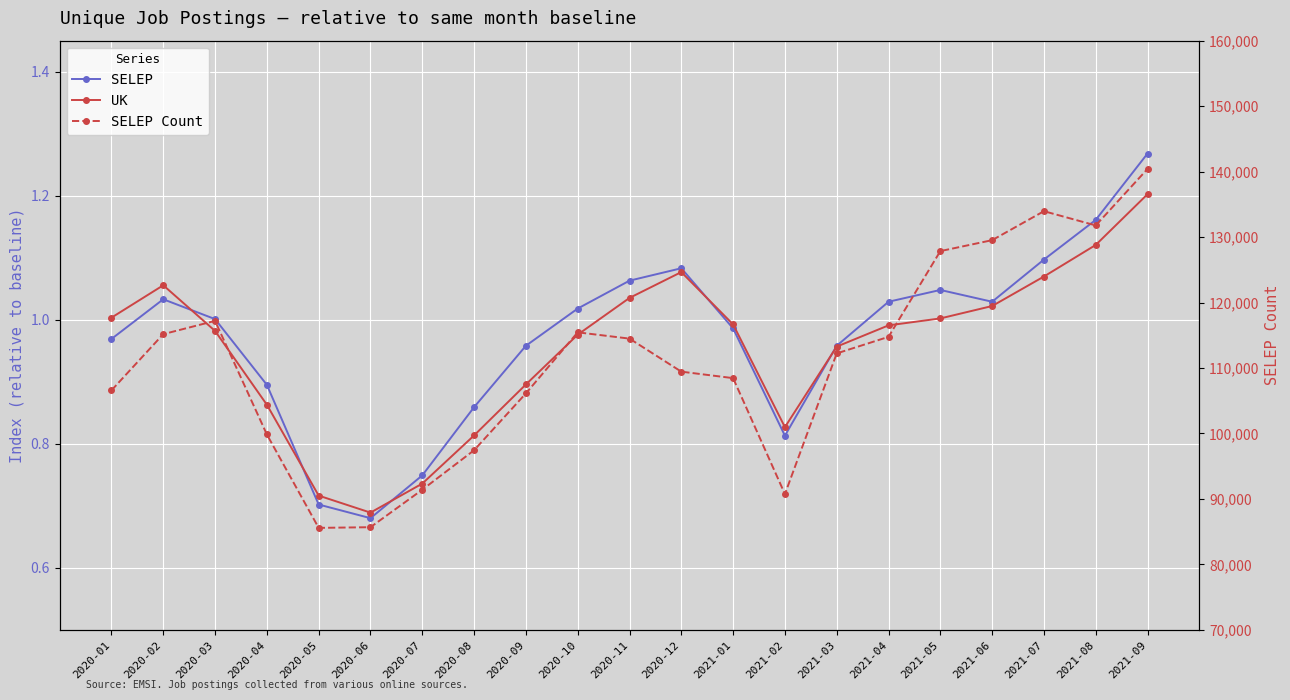

The value of SELEP at 2020-12 is 0.5. True or false?

False